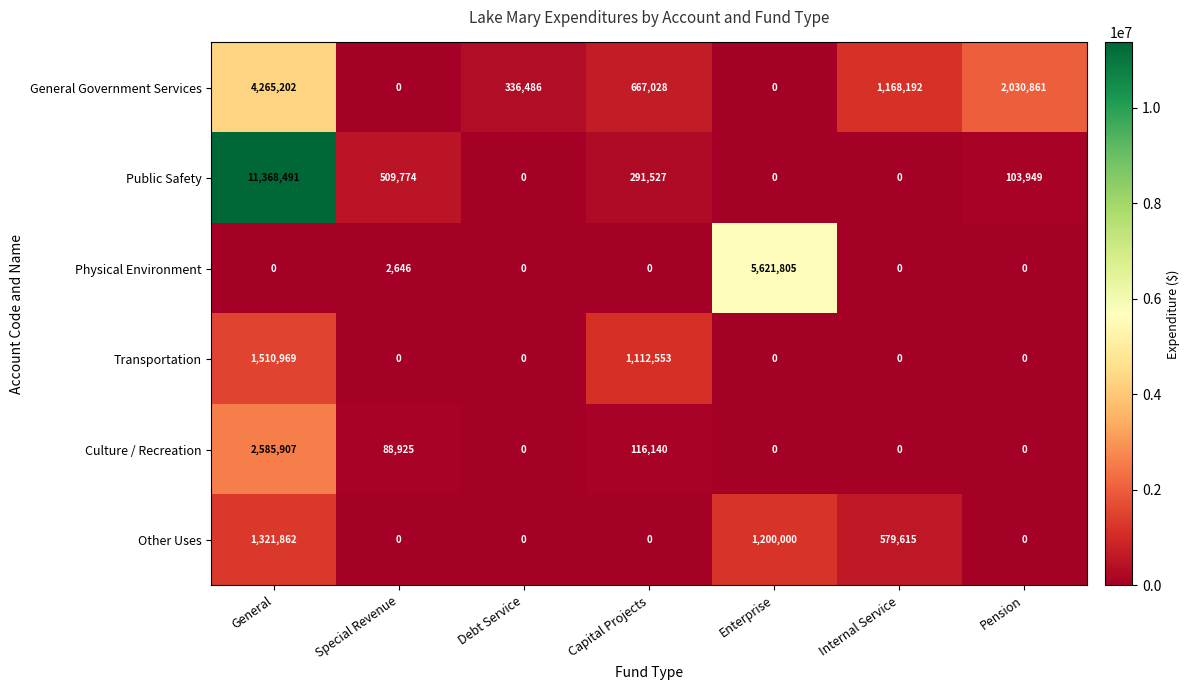

Which series changed the most between Special Revenue and Capital Projects?

Transportation